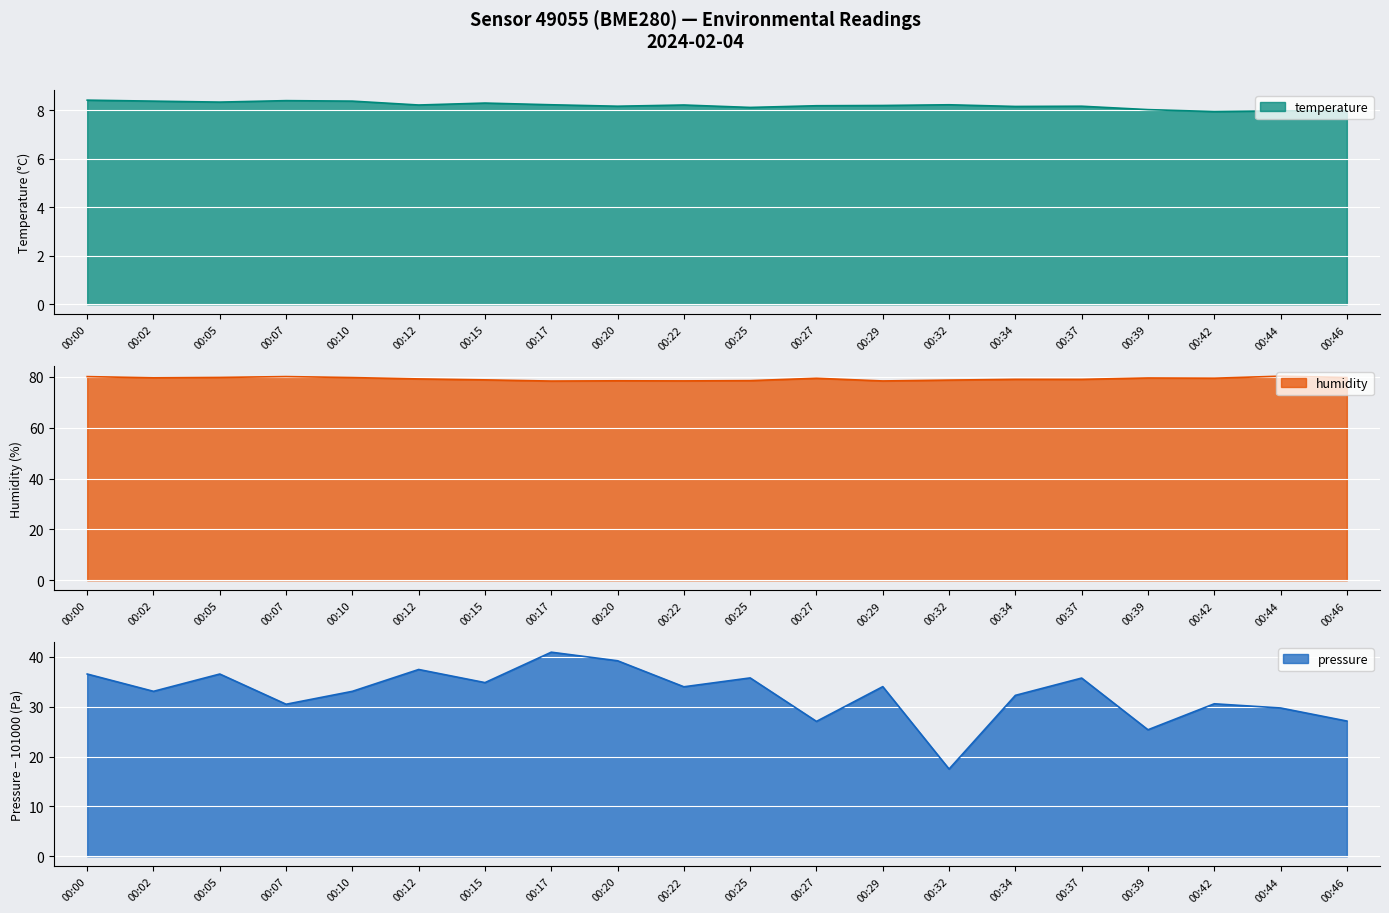

Which series has the widest spread of values?

pressure_norm